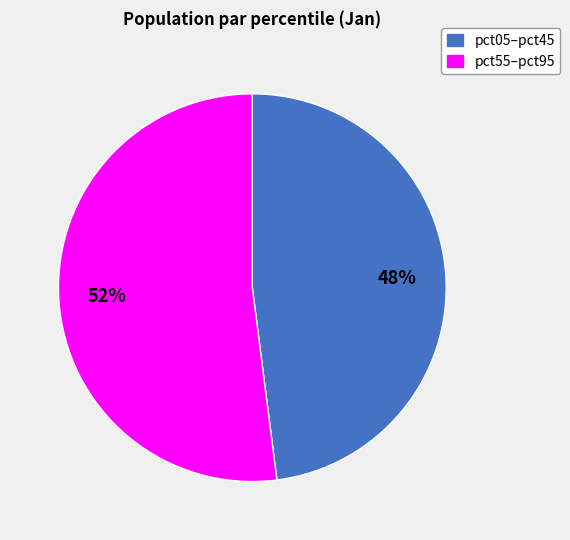

How many slices are in this pie chart?

2